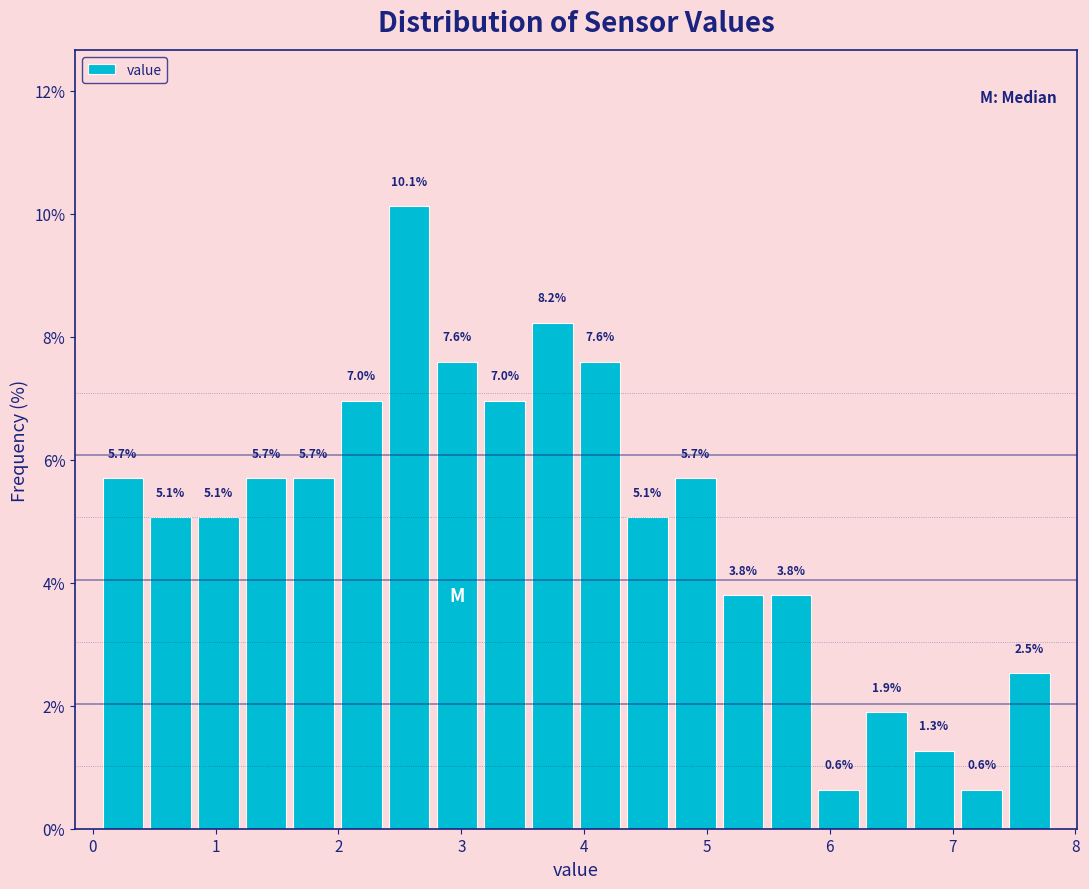

Around what value on the x-axis is the tallest bar? Give the approximate position of its centre, as read against the axis.

2.6